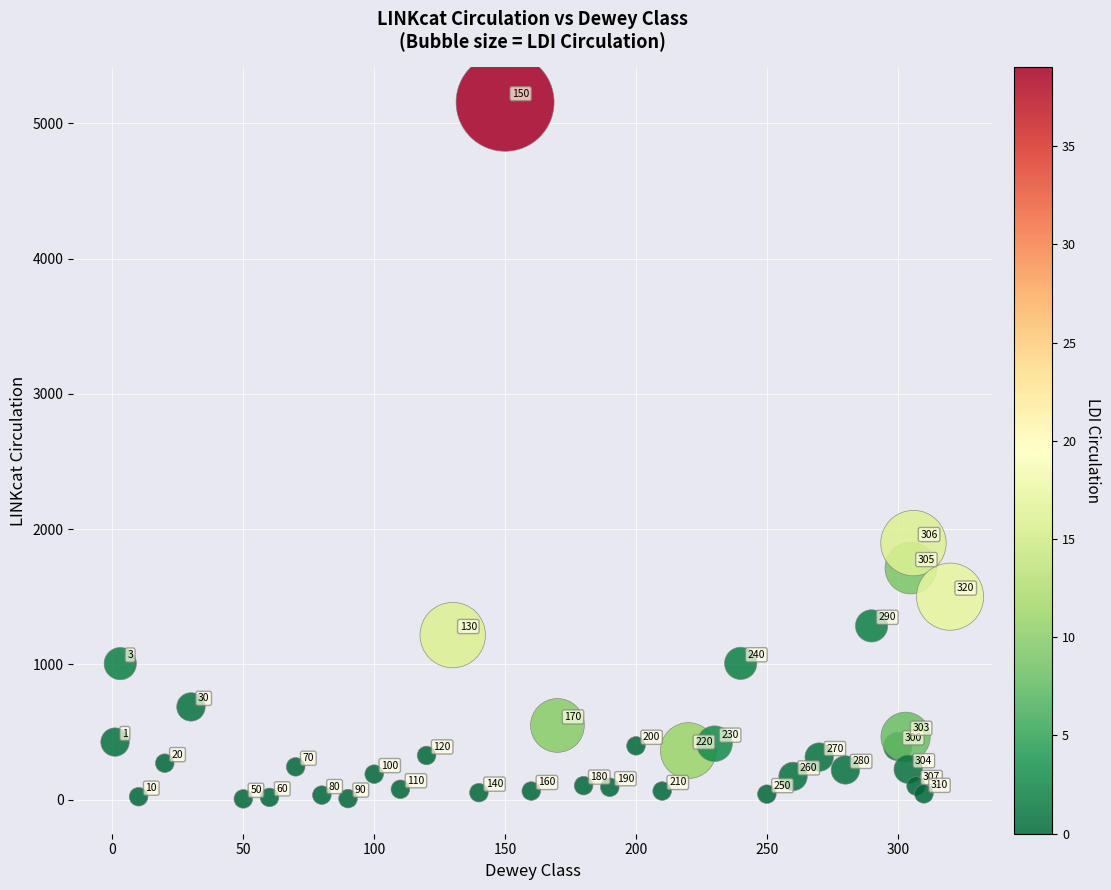

What is the range of X values (max minus min)?

319